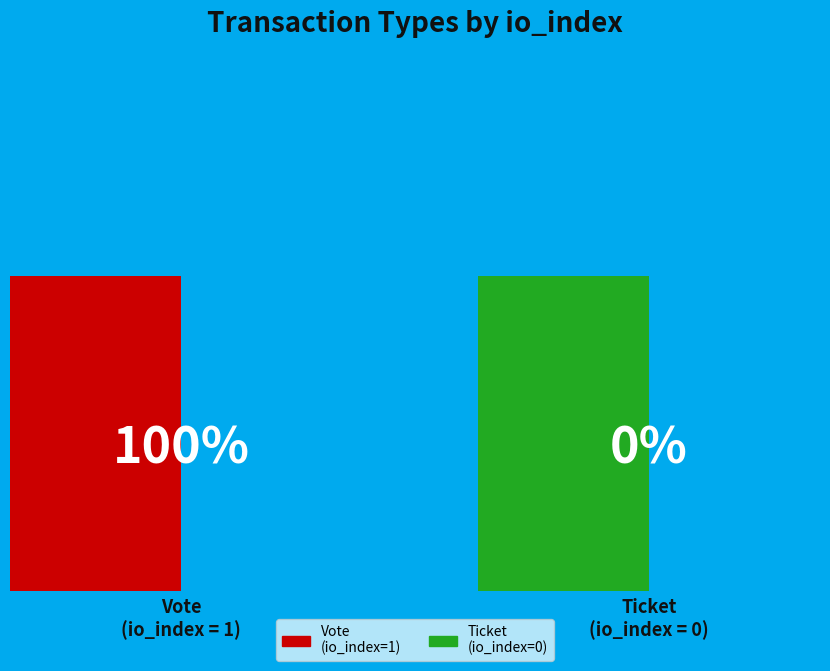

What is the largest slice in the pie chart?

Vote (io_index=1)